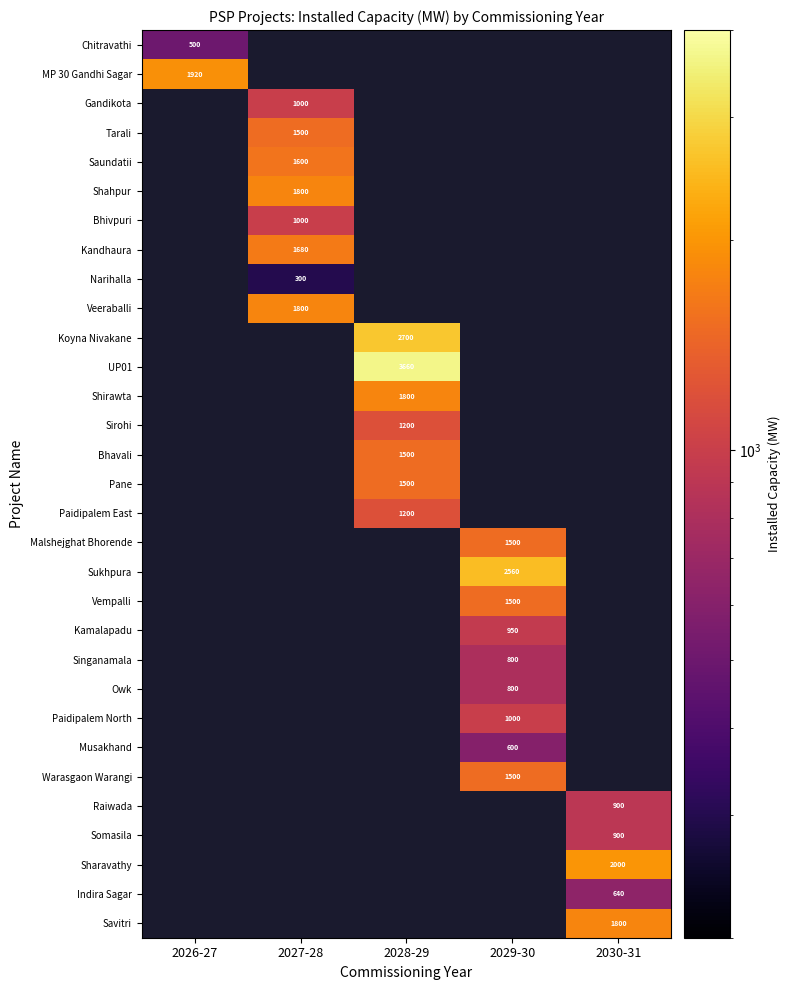

The MP 30 Gandhi Sagar series shows 1920 at 2026-27. True or false?

True